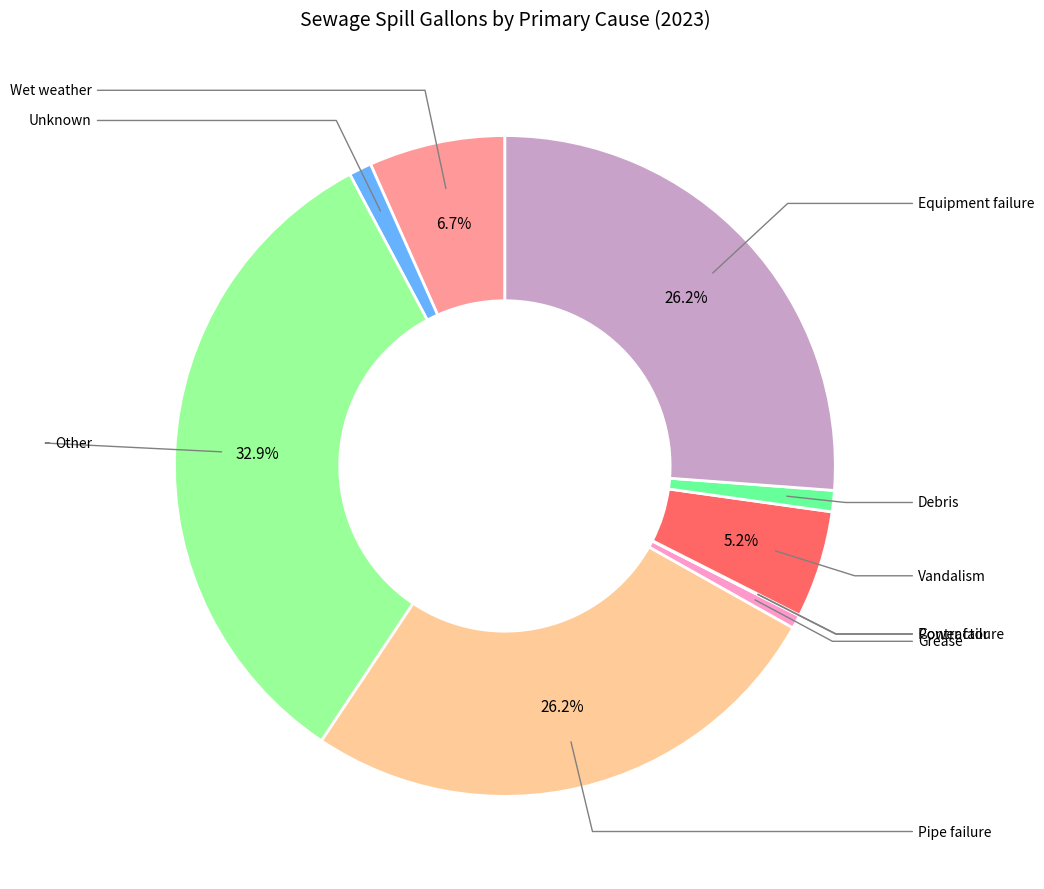

Is there a majority slice in this chart?

No